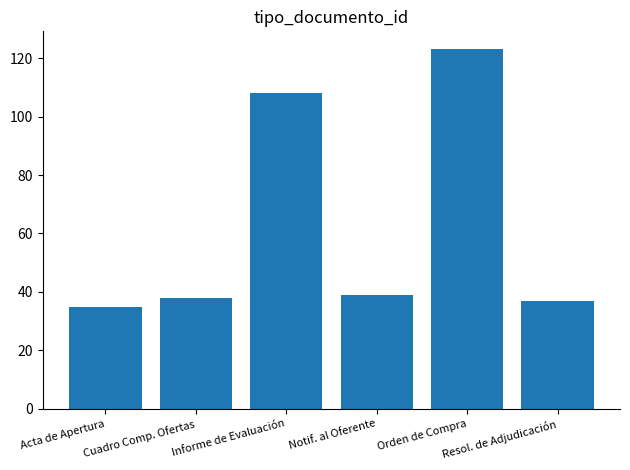

What is the smallest value displayed?

35